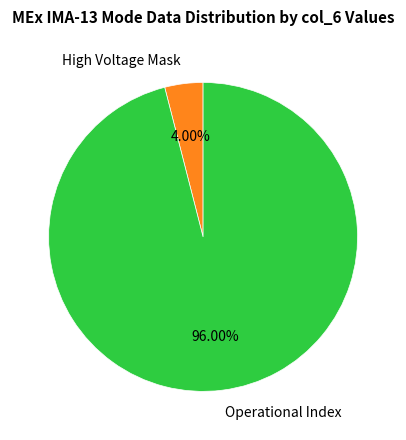

Does Operational Index account for over 50% of the chart?

Yes